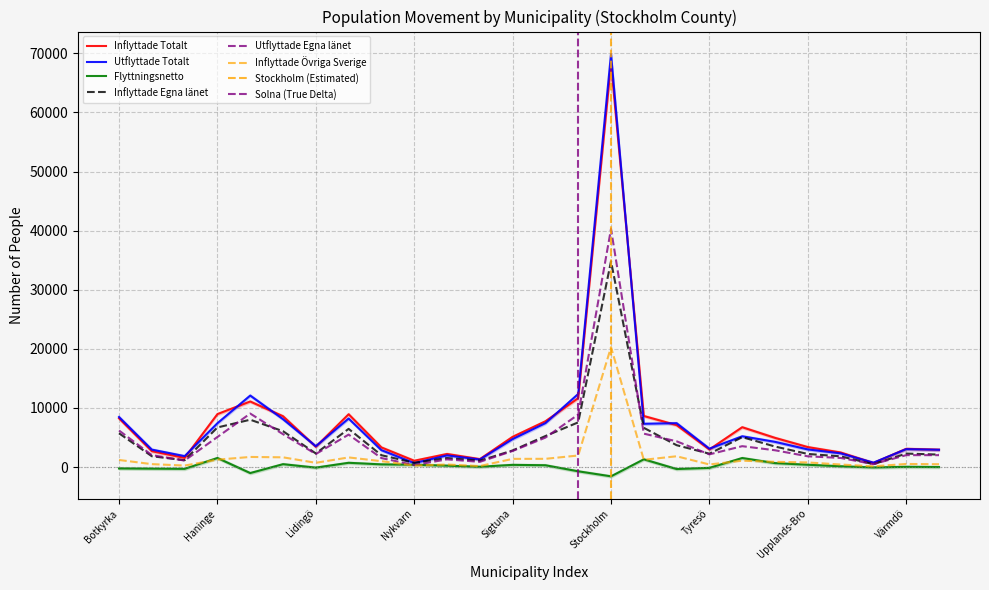

Does the chart have visible grid lines?

Yes